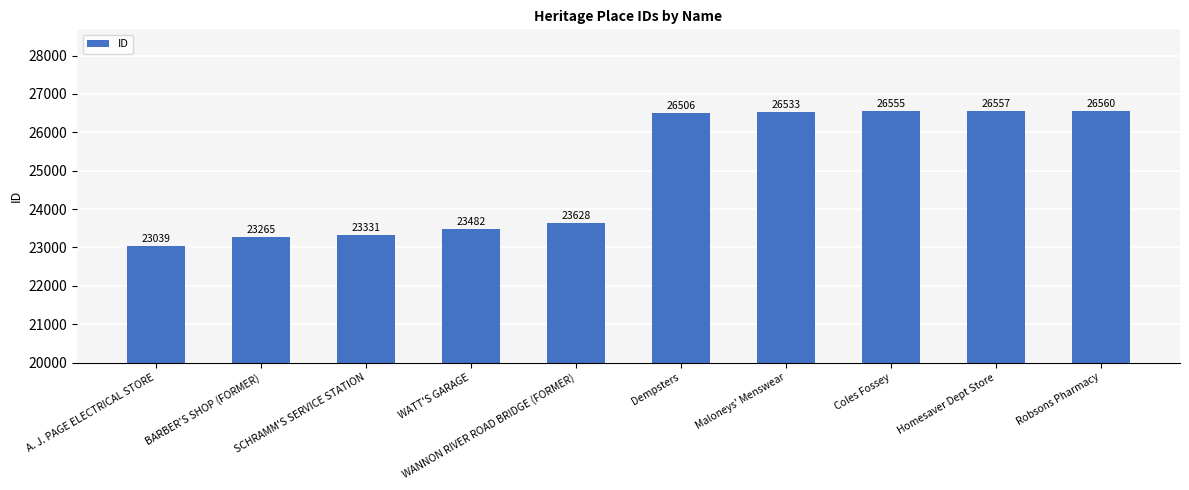

What is the change in value from WANNON RIVER ROAD BRIDGE (FORMER) to Maloneys' Menswear?

+2905